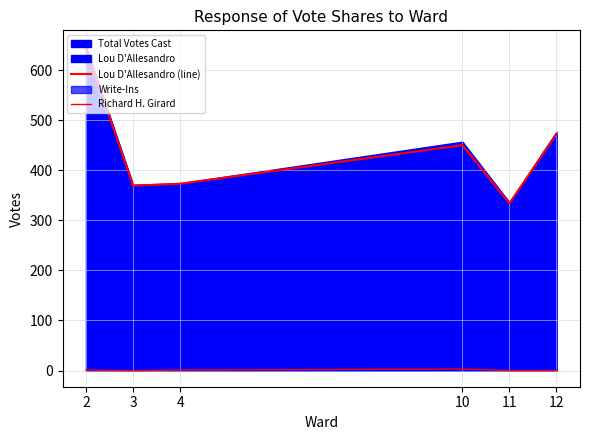

Where is Richard H. Girard nearest to the value 1?

2